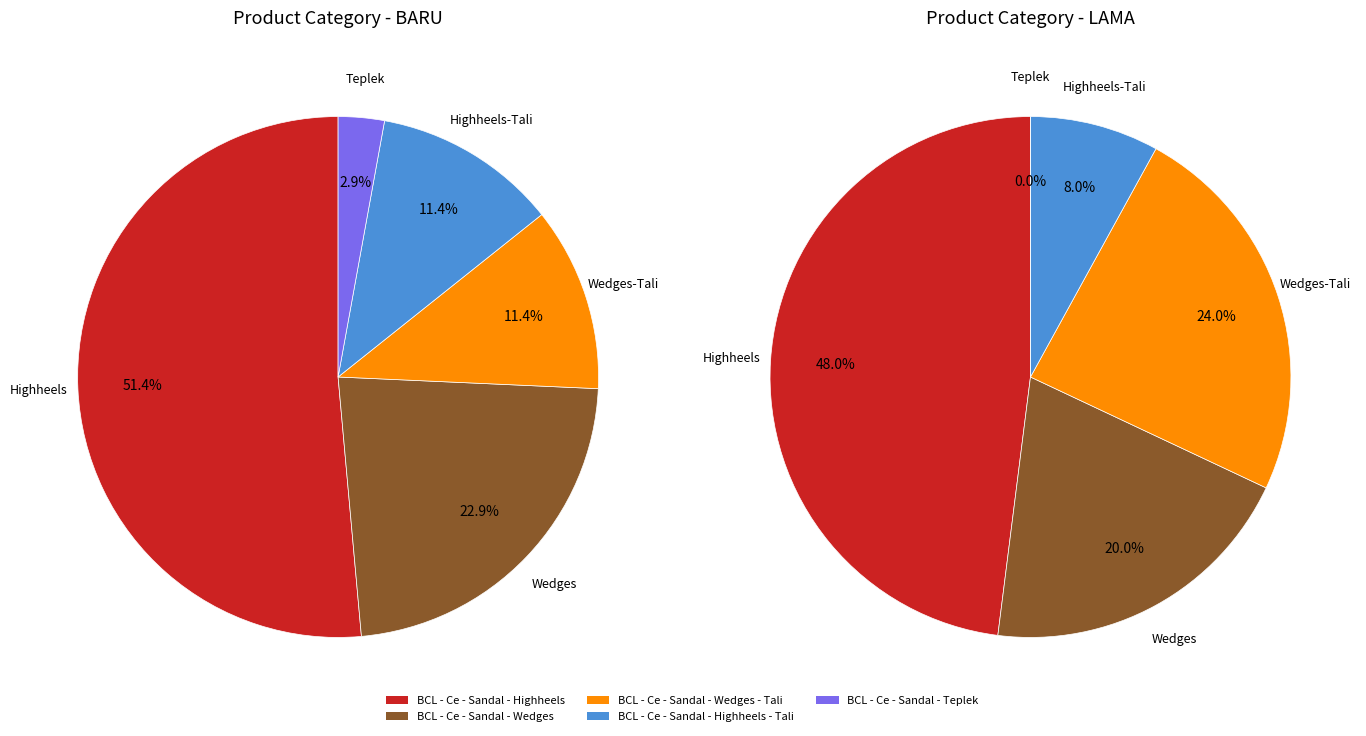

How much of the chart is everything except values_baru?

48.6%